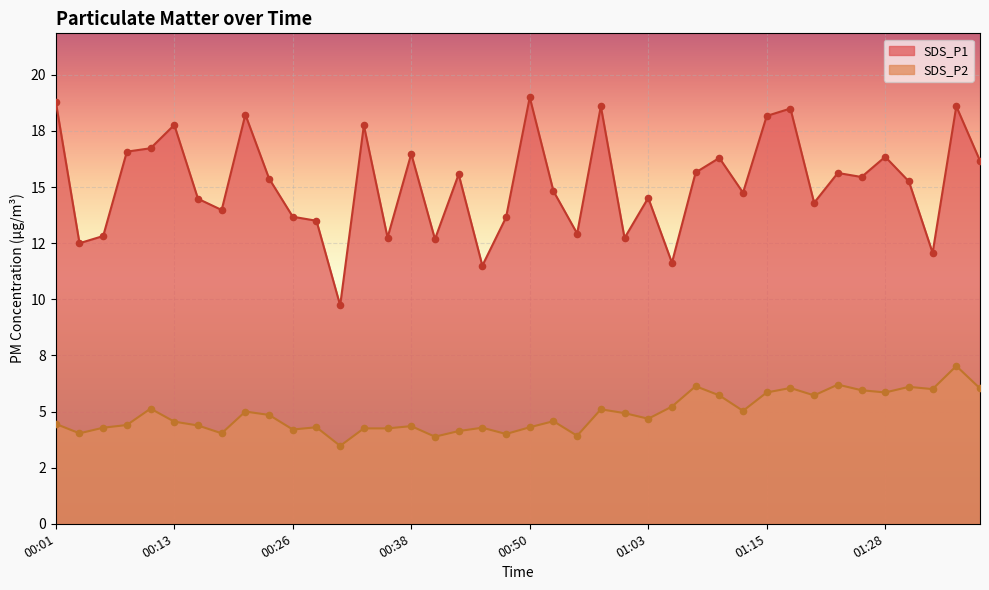

What are all the series names shown in the legend?

SDS_P1, SDS_P2